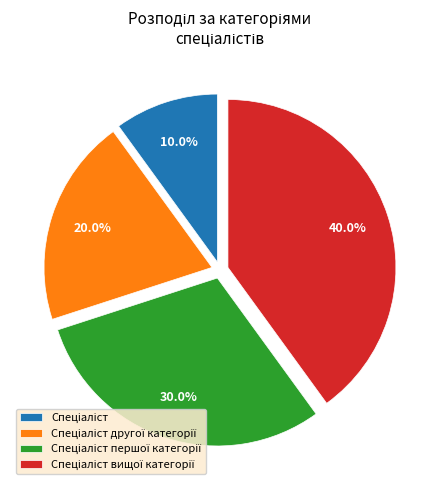

Does any single category account for the majority?

No